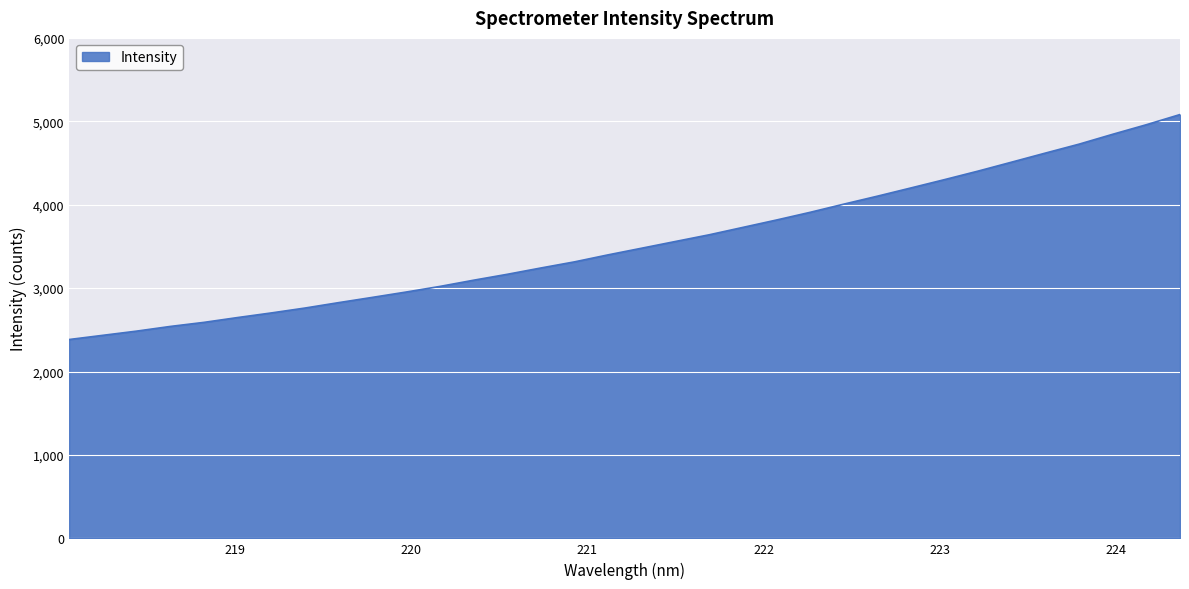

What is the difference between the maximum and minimum values?

2697.1